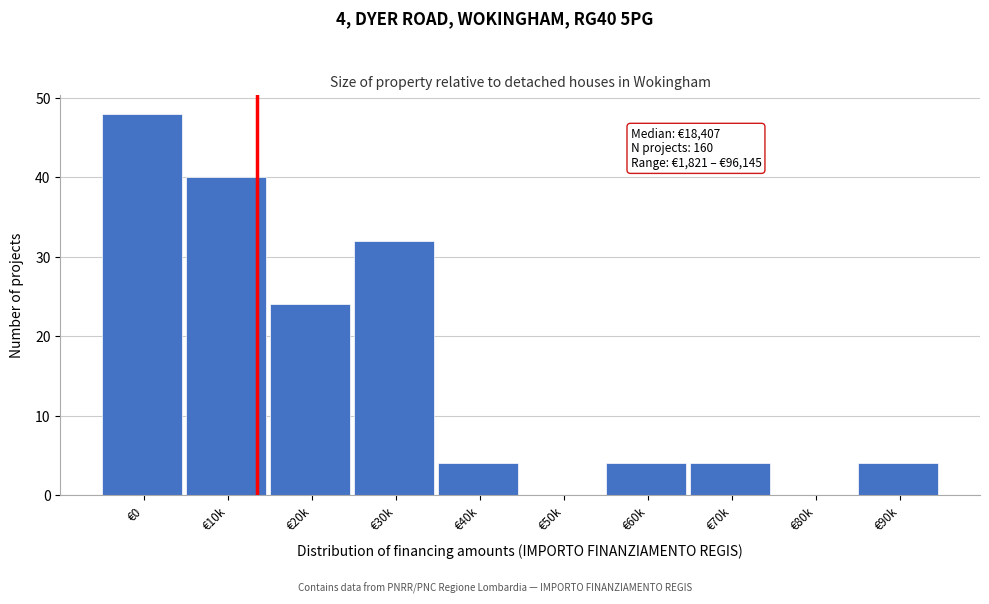

Reading left to right, list all the values displayed in this chart.

€0=48	€10k=40	€20k=24	€30k=32	€40k=4	€50k=0	€60k=4	€70k=4	€80k=0	€90k=4